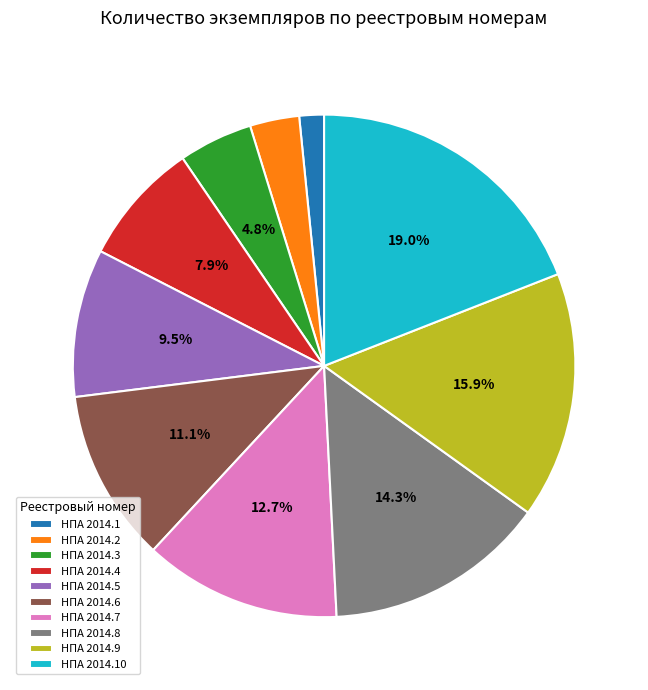

To the nearest percent, what is the difference between the НПА 2014.2 and НПА 2014.4 slice percentages?

5%